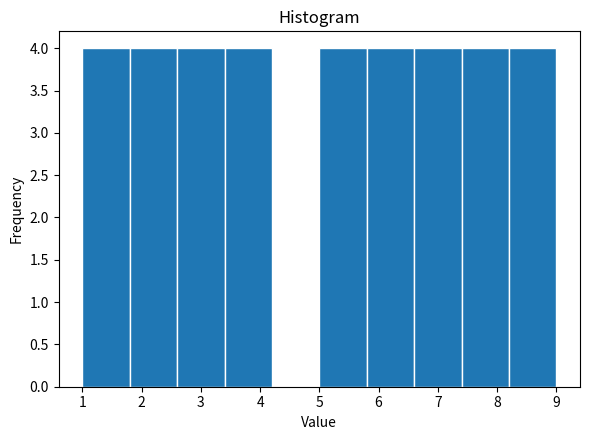

Reading left to right, list every bar in this chart as the range it spans on the x-axis followed by its height. The values are not printed on the chart, so give them approximately, as read against the axis.

1.0 to 1.8: 4
1.8 to 2.6: 4
2.6 to 3.4: 4
3.4 to 4.2: 4
4.2 to 5.0: 0
5.0 to 5.8: 4
5.8 to 6.6: 4
6.6 to 7.4: 4
7.4 to 8.2: 4
8.2 to 9.0: 4